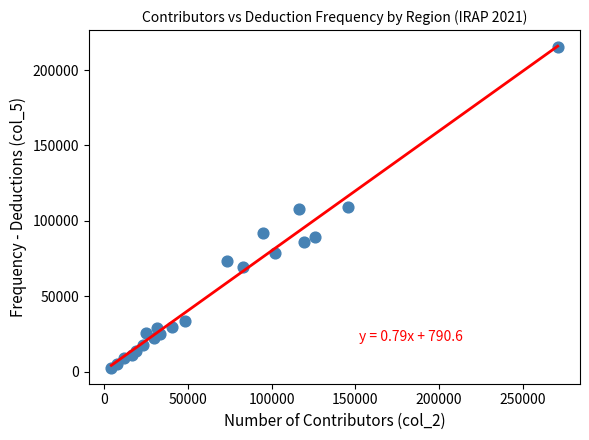

What is the range of X values (max minus min)?

266586